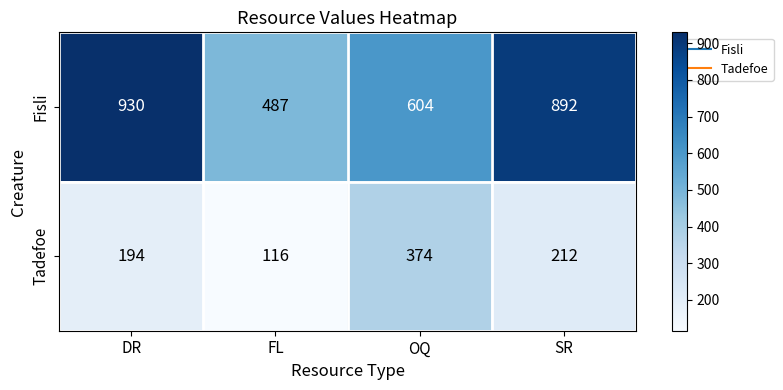

Which series has the largest range (max minus min)?

Fisli